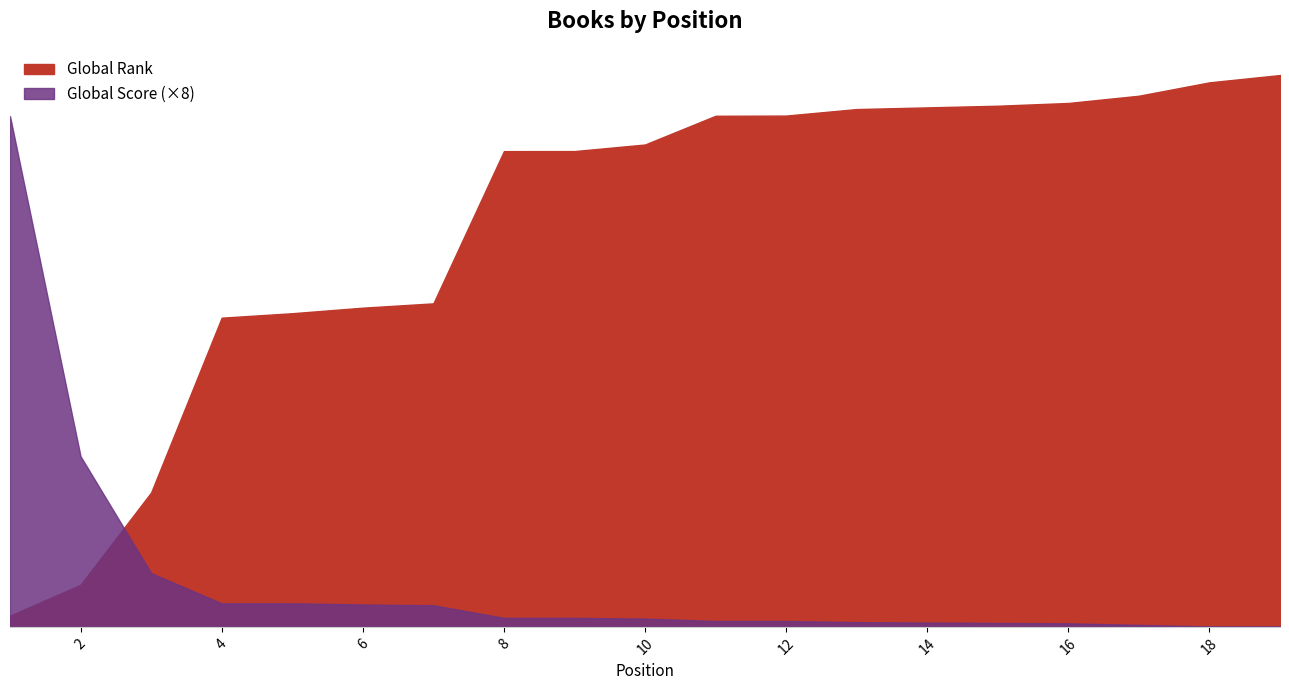

What is the total value across all series at 19?

11263